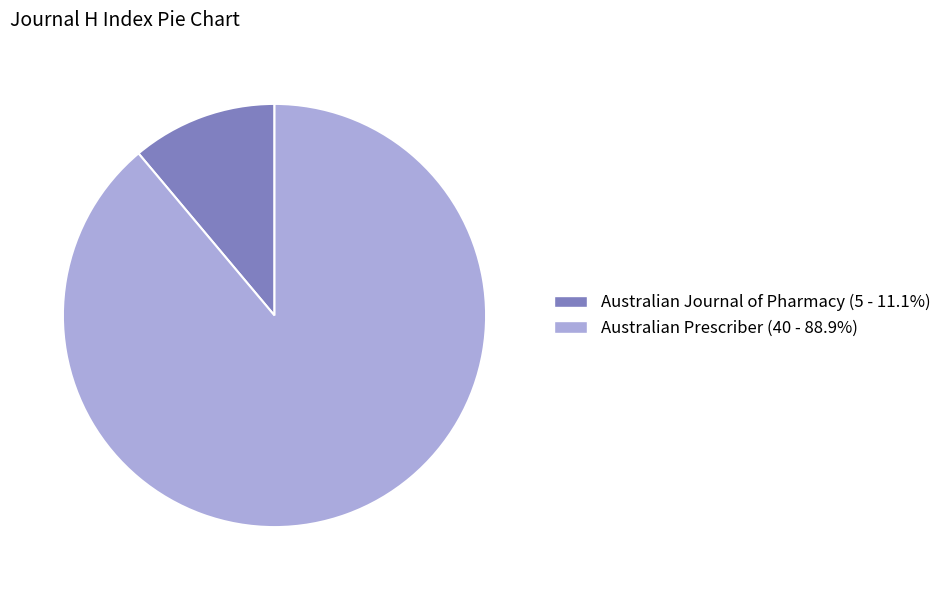

Which category has the biggest portion of the pie?

Australian Prescriber